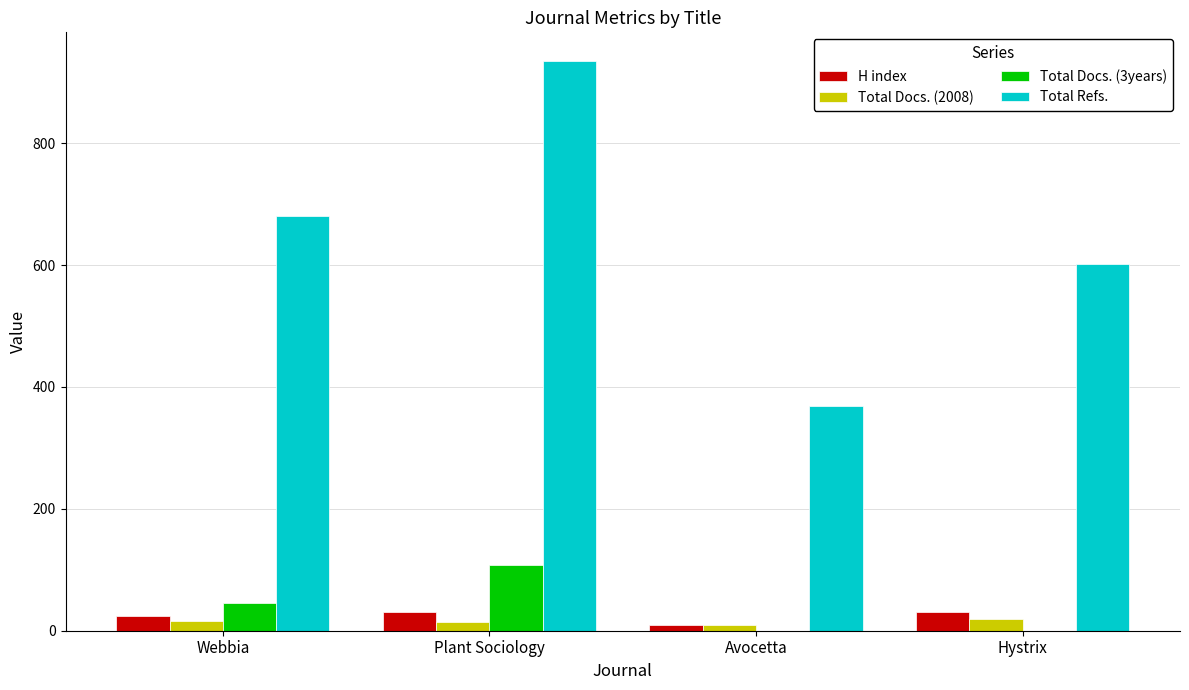

Are the bars grouped side by side (vs. stacked)?

Yes